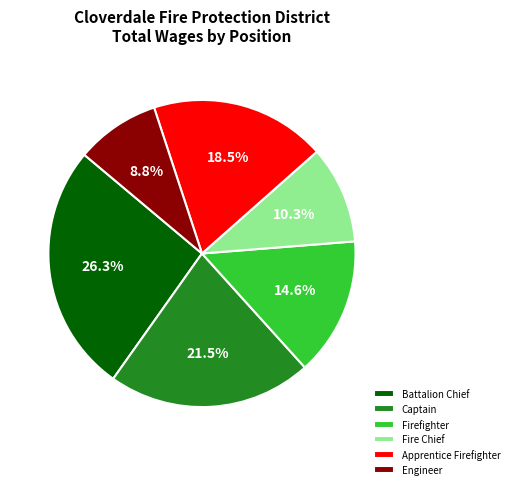

What is the total percentage of Engineer and Captain?

30.3%